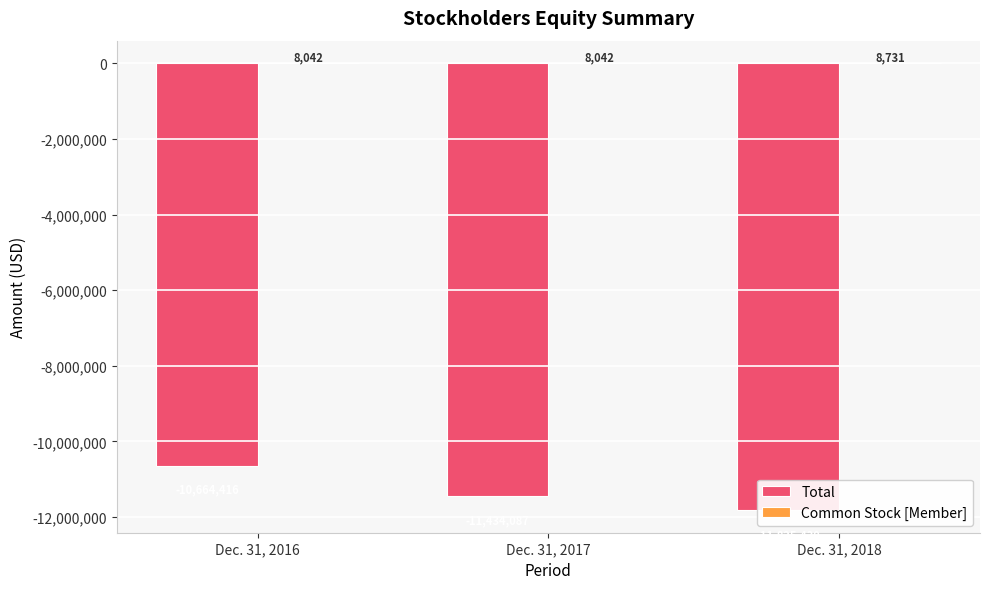

Which has a higher value, Dec. 31, 2016 or Dec. 31, 2017?

Dec. 31, 2016